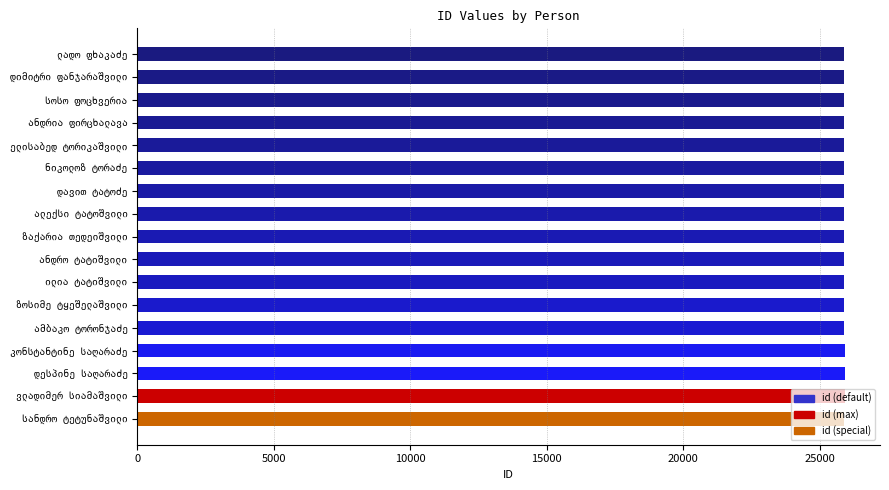

How many bars are there in total?

17